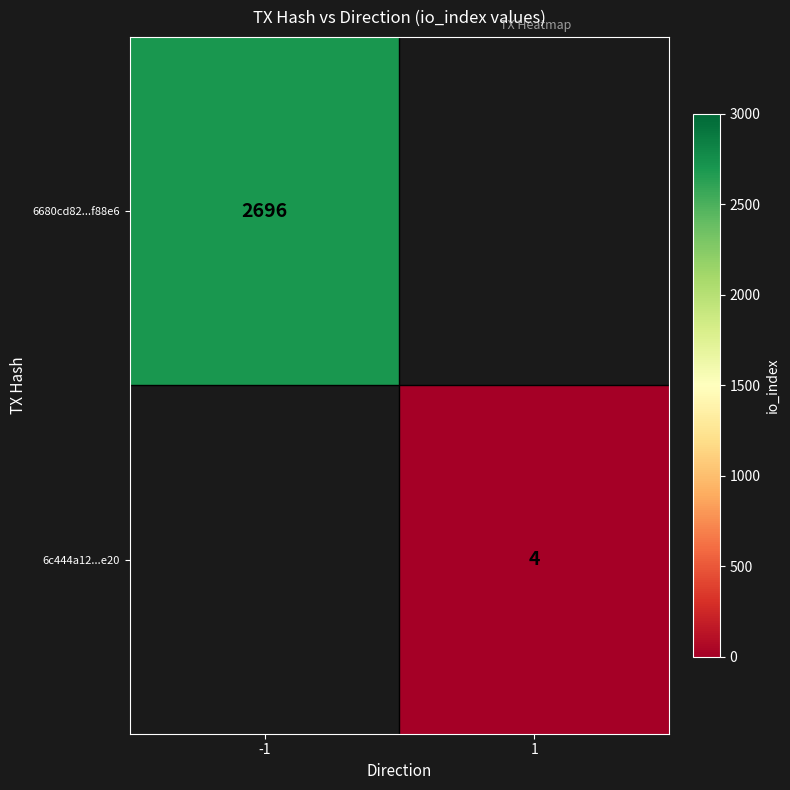

True or false: 6c444a12...e20 has a value of 4 at 1.

True